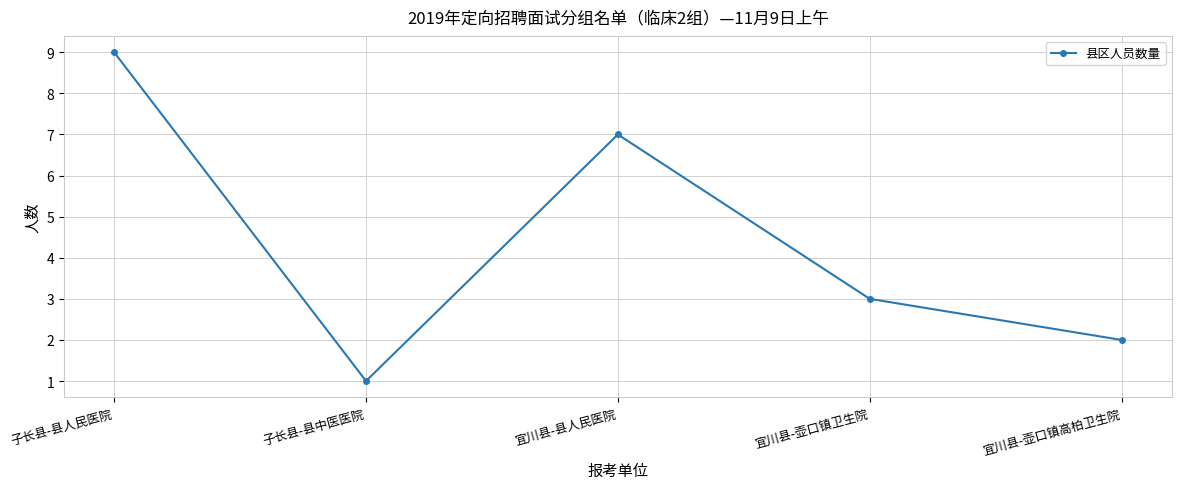

True or false: the data has more than 1 interior local peaks.

False